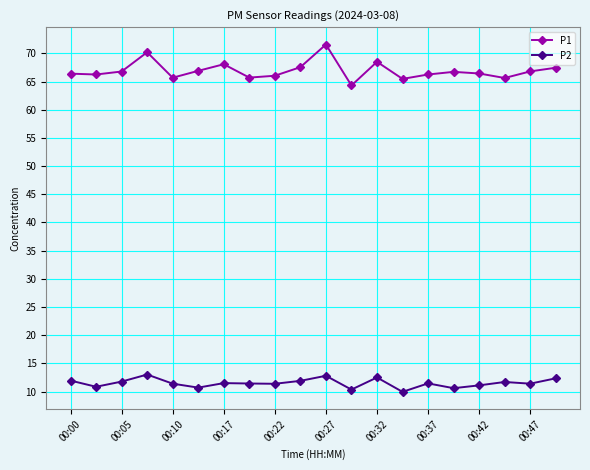

How many distinct data groups are displayed?

2